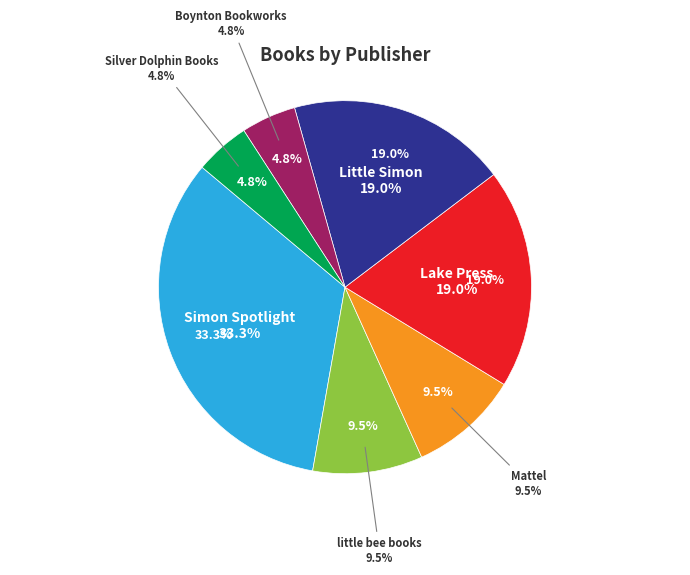

Approximately how many times larger is the value at Simon Spotlight compared to Silver Dolphin Books?

7.0